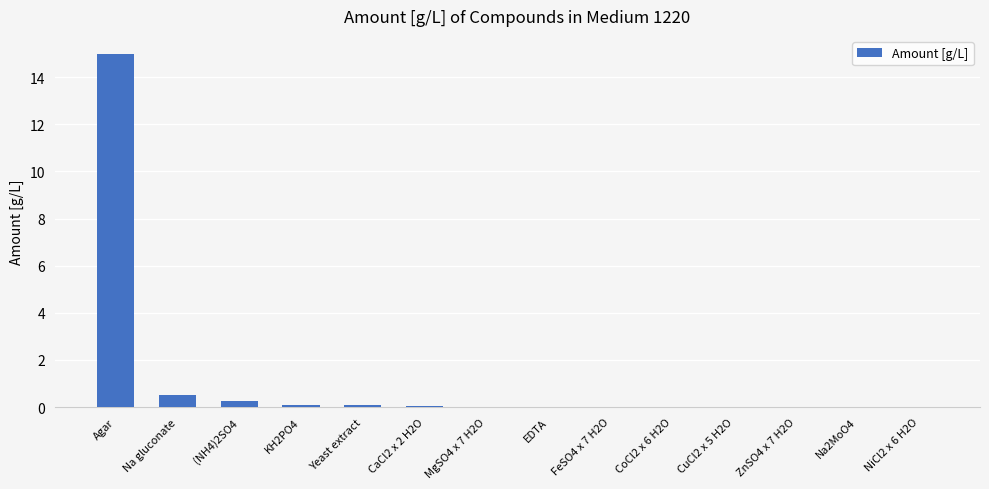

Which category has the highest value across all series?

Agar